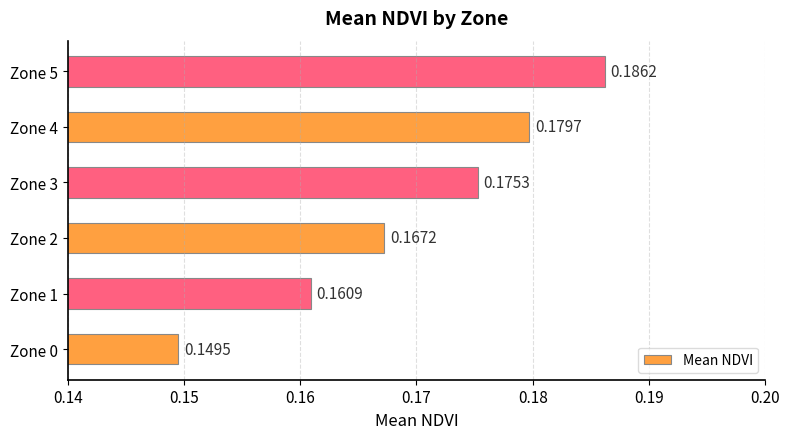

Which has a higher value, Zone 5 or Zone 0?

Zone 5